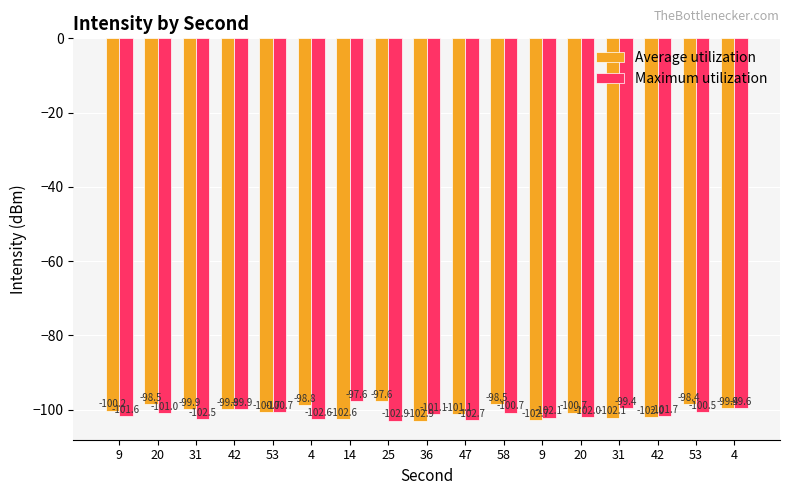

What are all the series names shown in the legend?

Average utilization, Maximum utilization